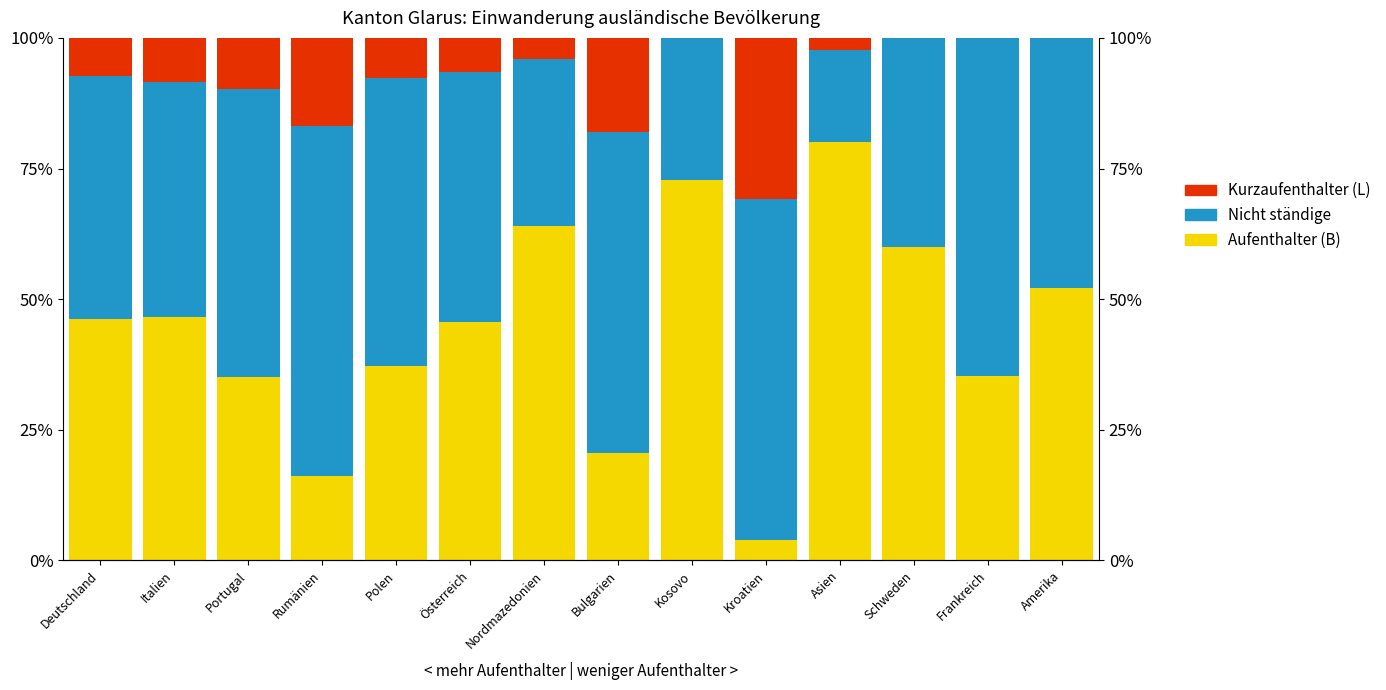

Where is Nicht ständige nearest to the value 42?

Schweden